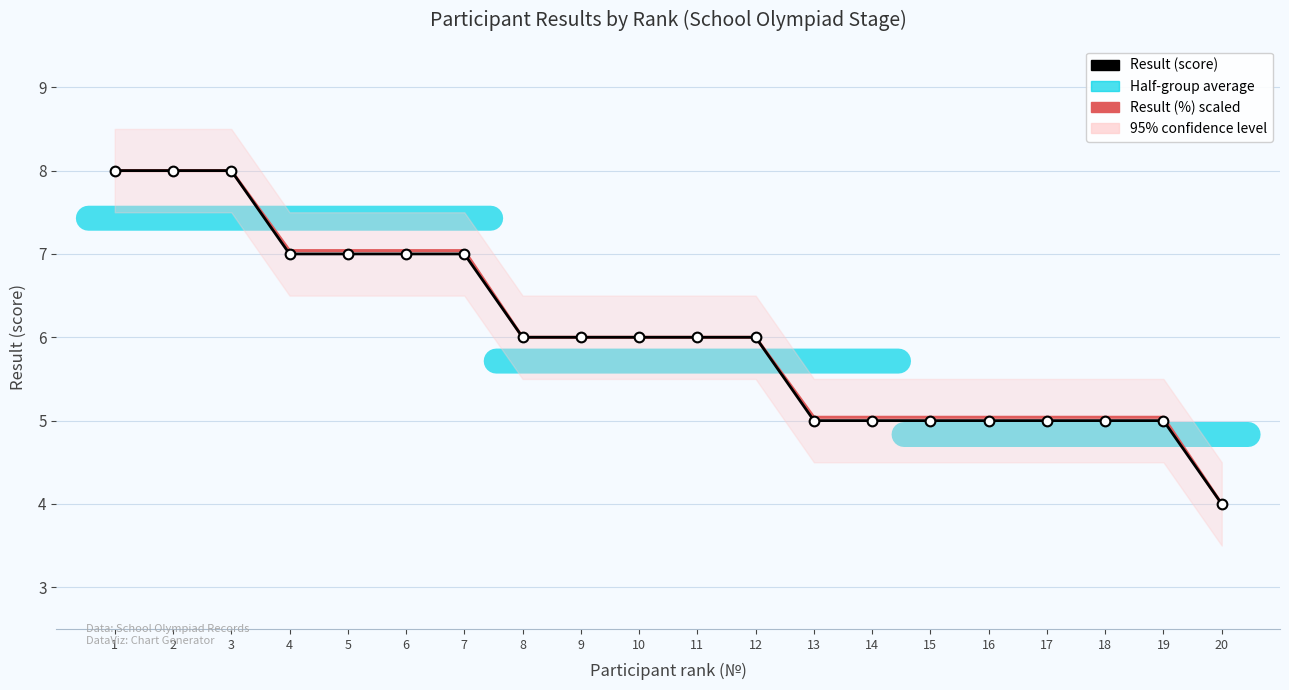

At which label does Result (score) reach its minimum?

20